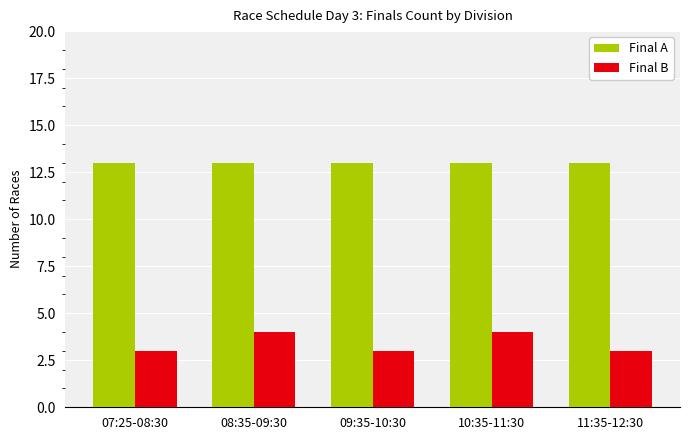

What is the greatest value displayed?

13